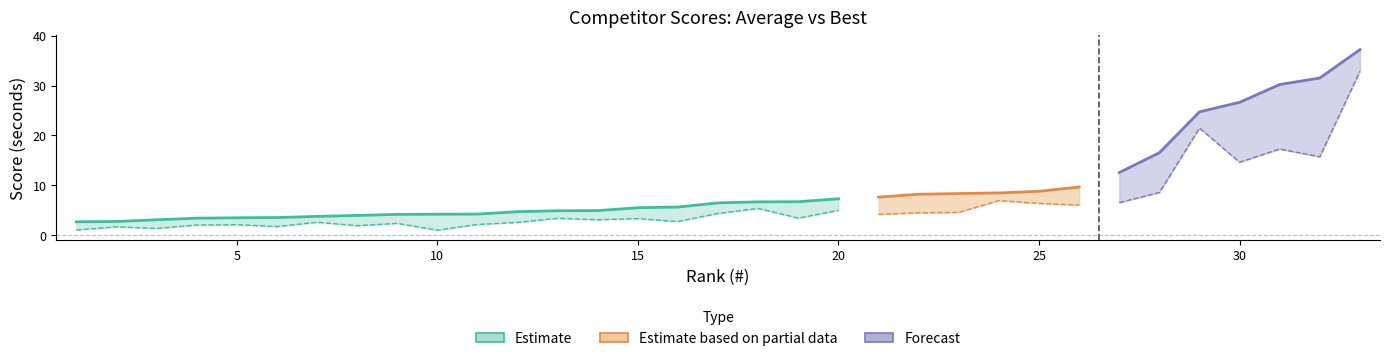

What is the difference between the second highest and minimum values in the Average series?

28.8